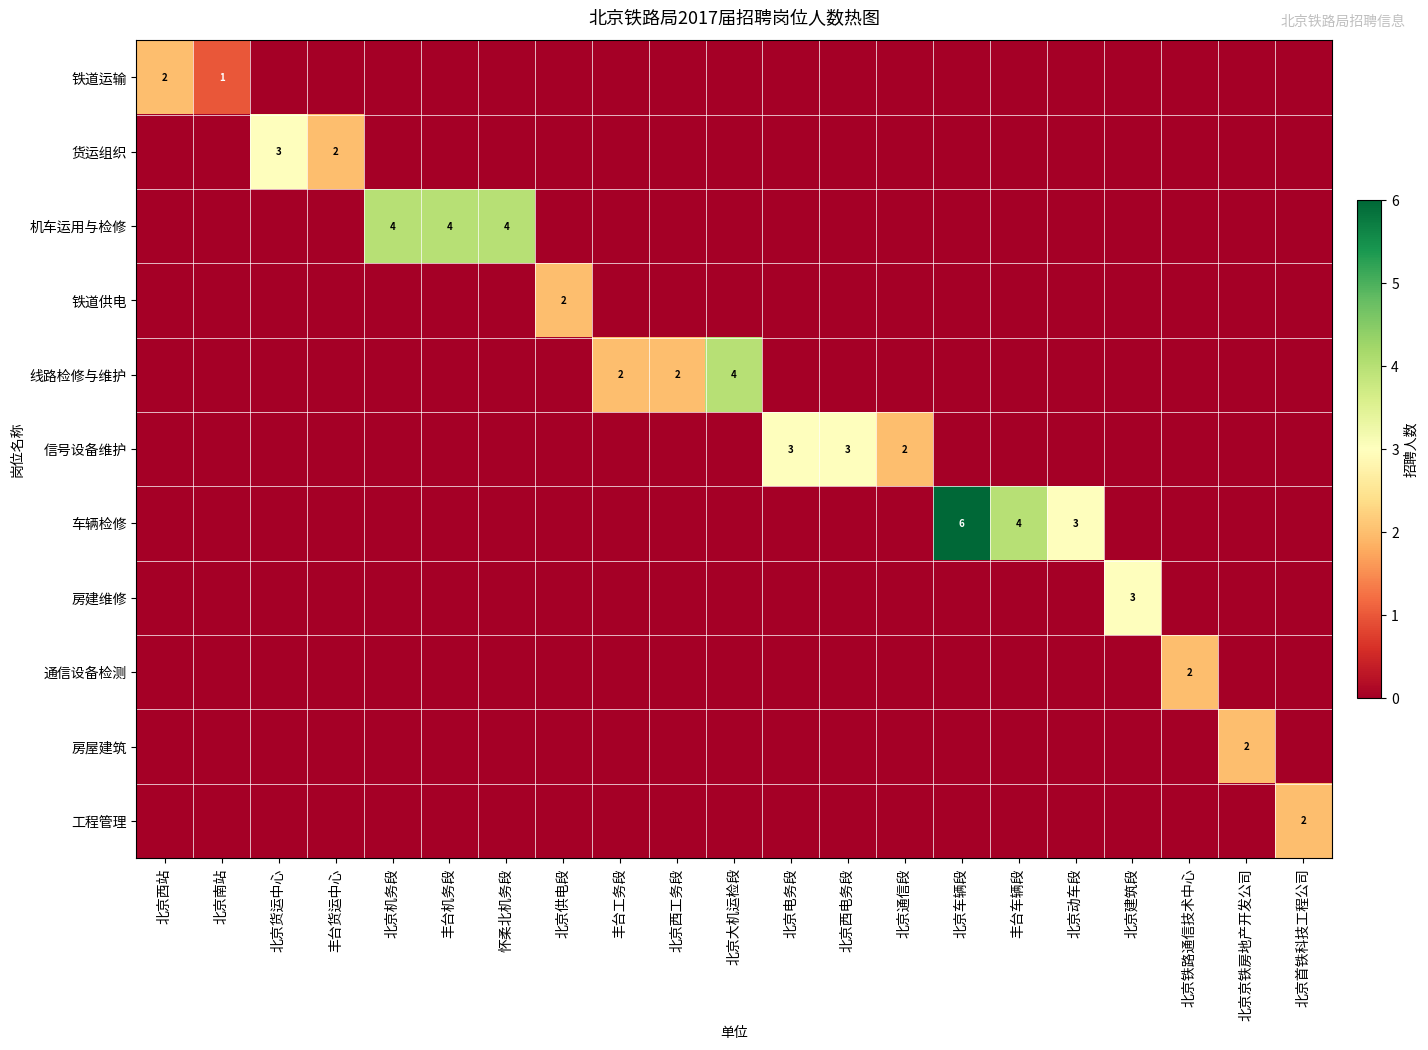

At how many categories does at least one series exceed 1?

20